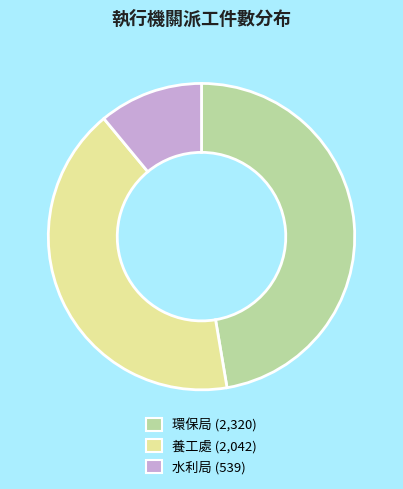

What is the ratio of the value at 環保局 to the value at 養工處?

1.1